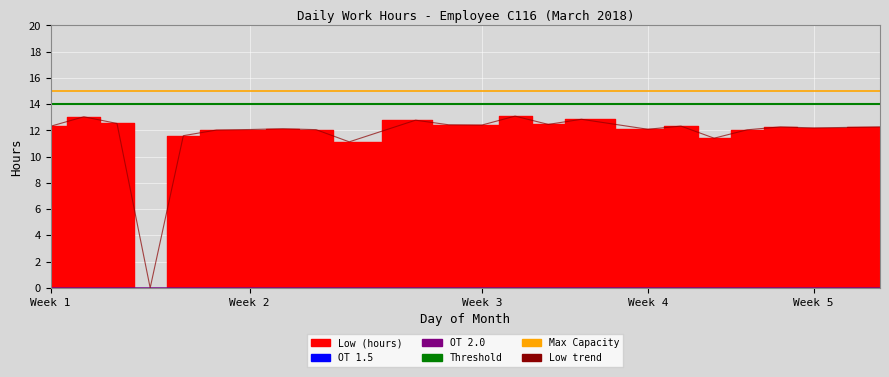

True or false: Max Capacity and Low trend cross at least once.

False